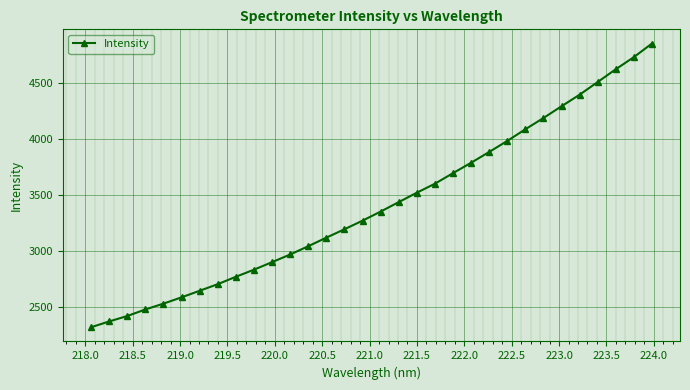

What is the smallest value displayed?

2318.1